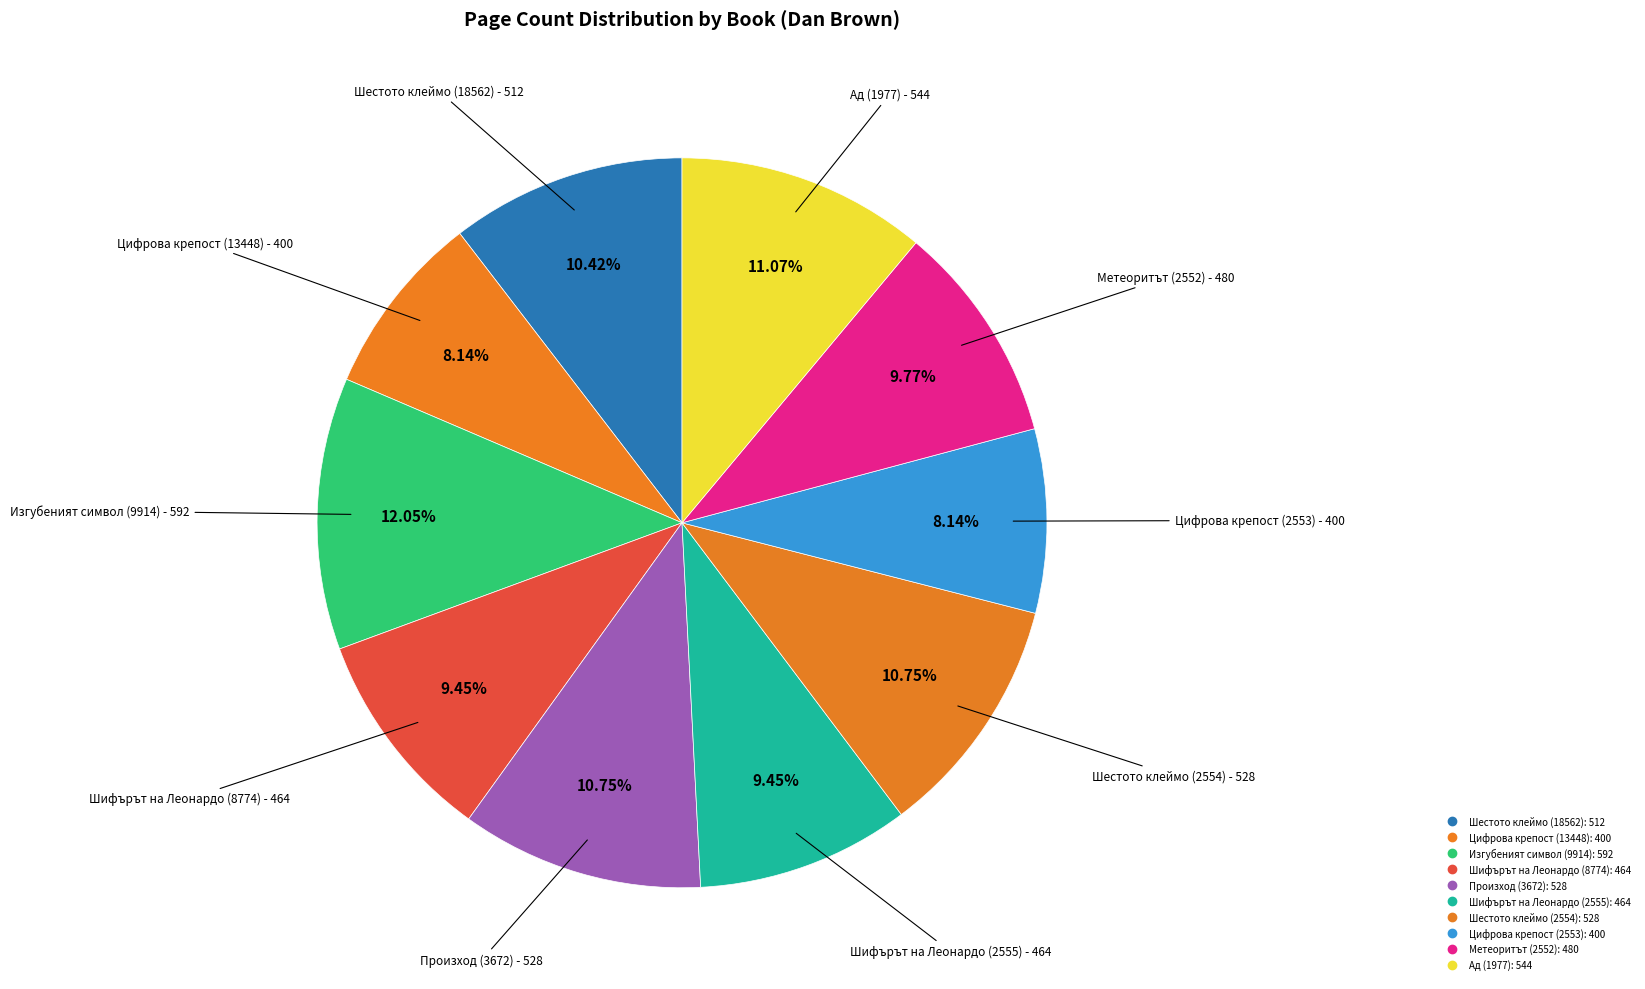

How many slices are in this pie chart?

10